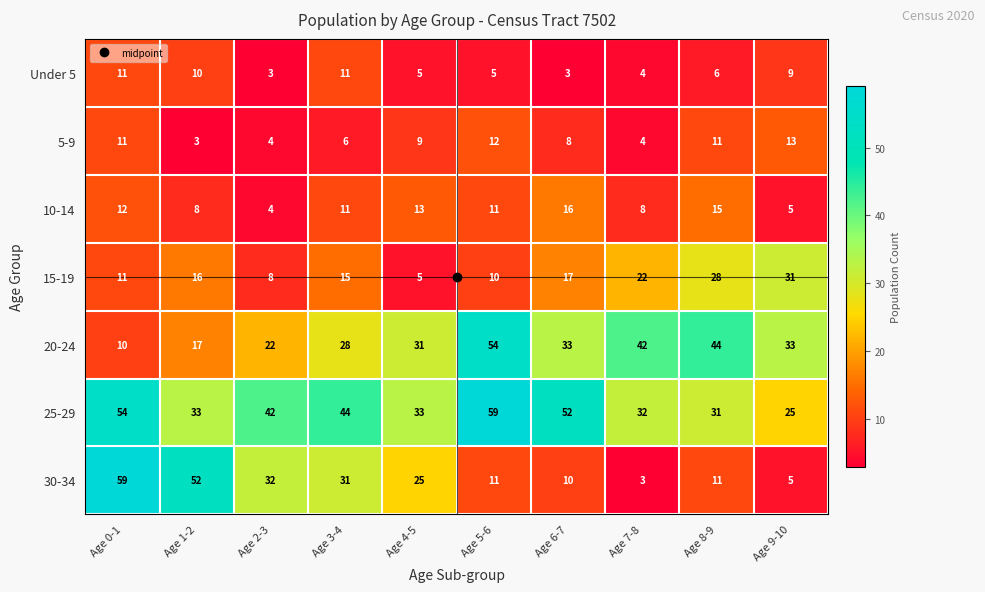

What value does the 25-29 series have at Age 4-5, to the nearest 5?

35